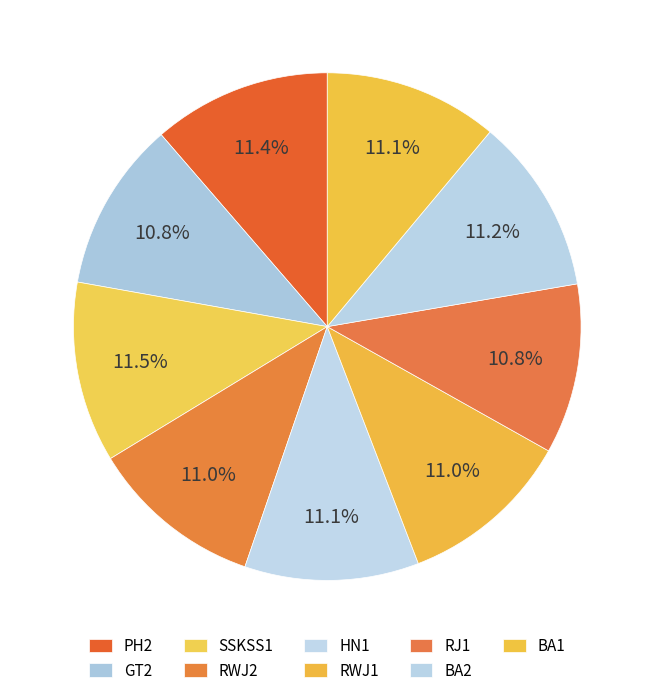

Count the number of slices in the pie.

9